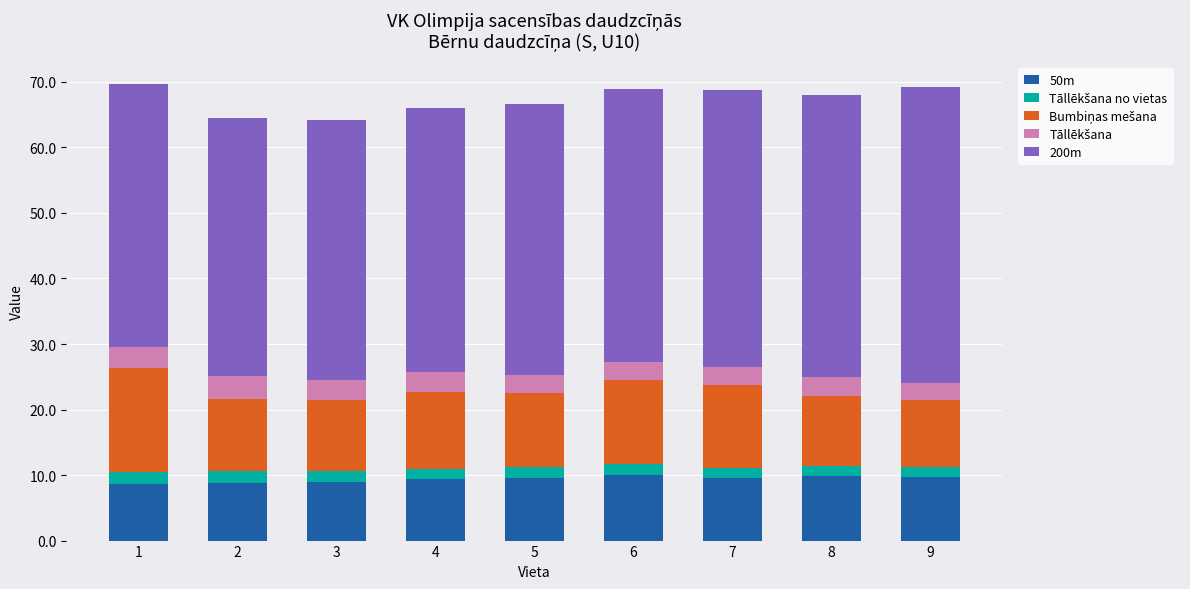

What is the total value across all series at 4?

66.1